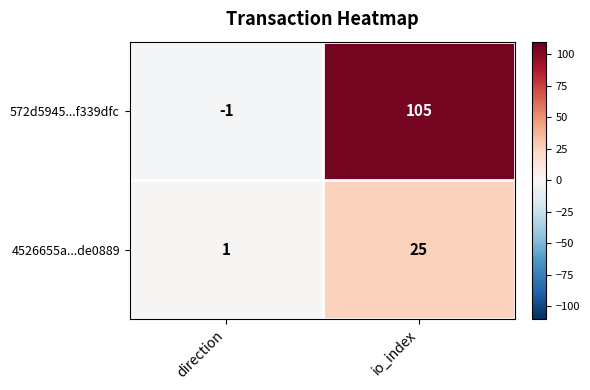

Where is 4526655a...de0889 nearest to the value 13?

direction